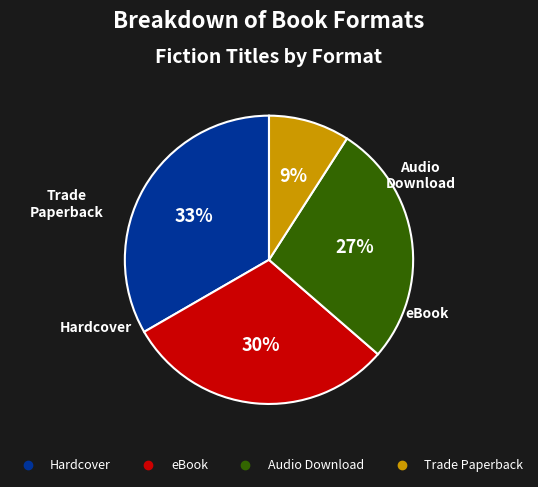

Approximately how many times larger is the value at eBook compared to Hardcover?

0.9